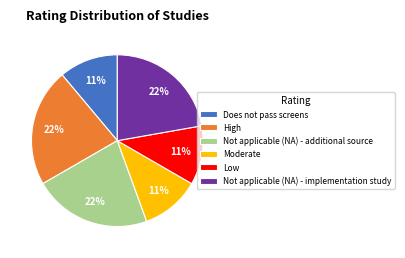

To the nearest percent, what is the difference between the largest and smallest slice percentages?

11%